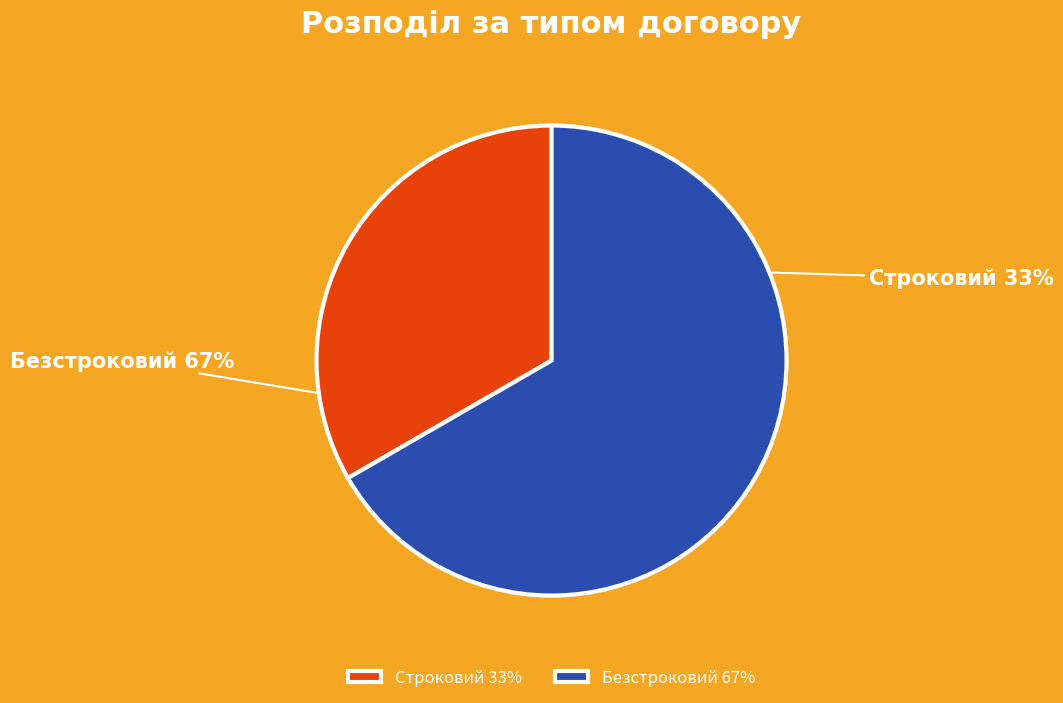

To the nearest percent, what is the combined percentage of Строковий and Безстроковий?

100%